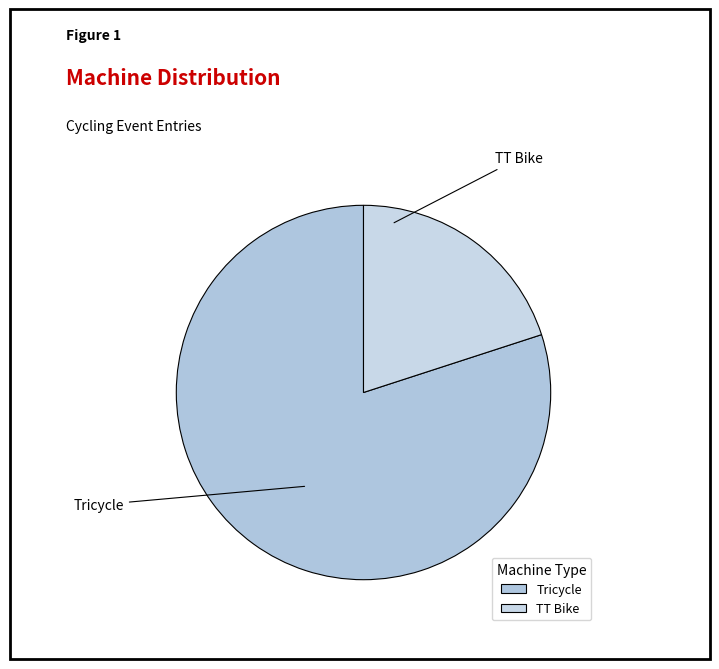

True or false: TT Bike accounts for 25% of the total.

False